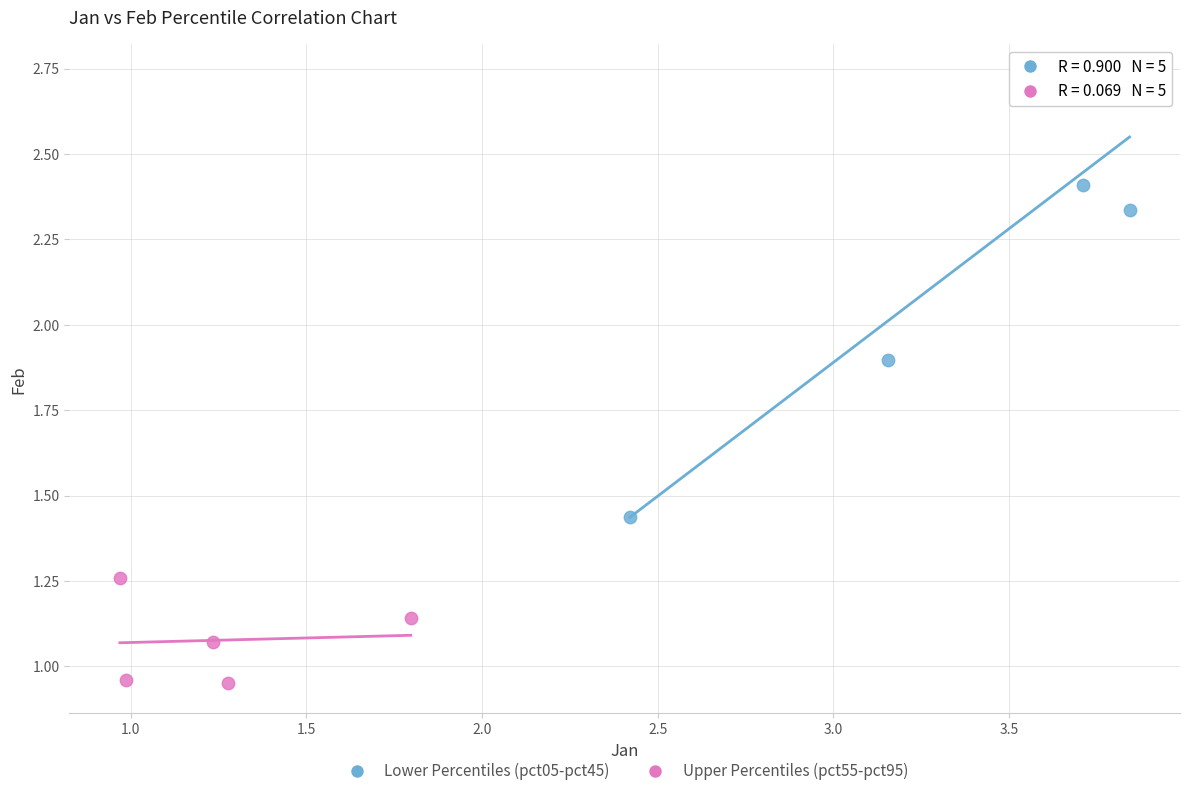

Which series contains the lowest Y value?

Upper Percentiles (pct55-pct95)